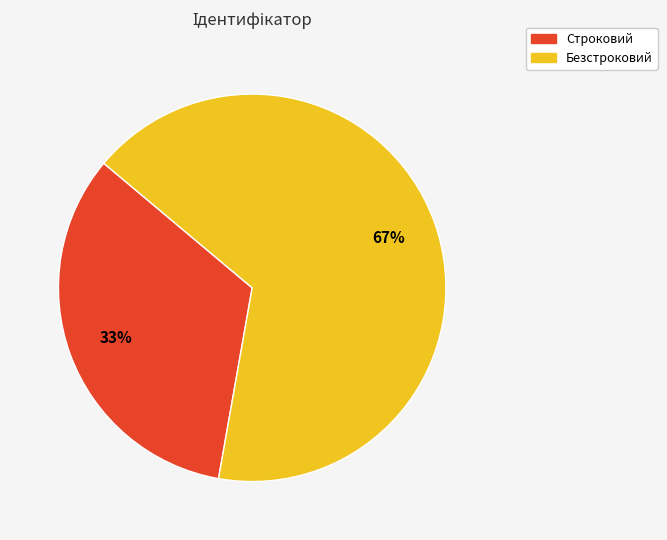

What is the largest slice in the pie chart?

Безстроковий